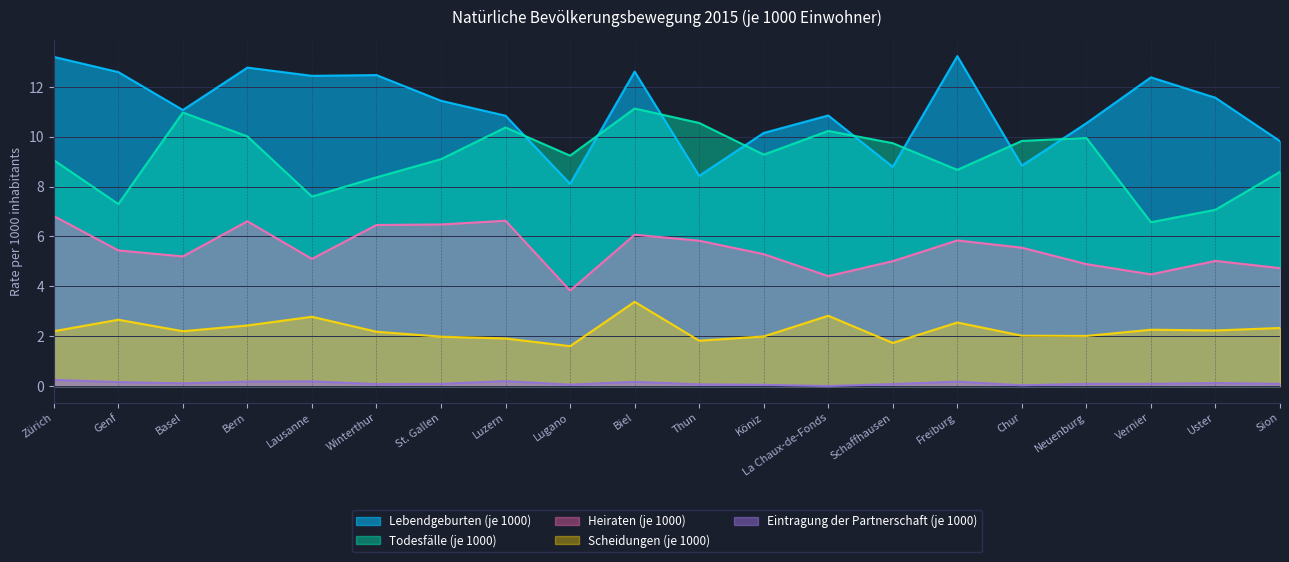

Where is Lebendgeburten (je 1000) nearest to the value 10?

Köniz